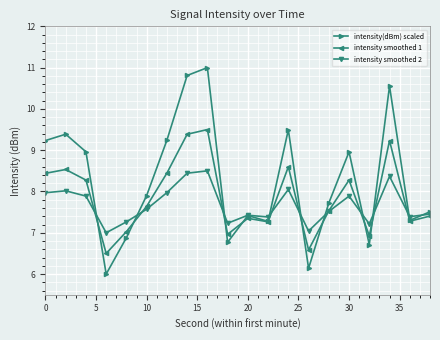

Does the chart display data point markers on the line(s)?

Yes